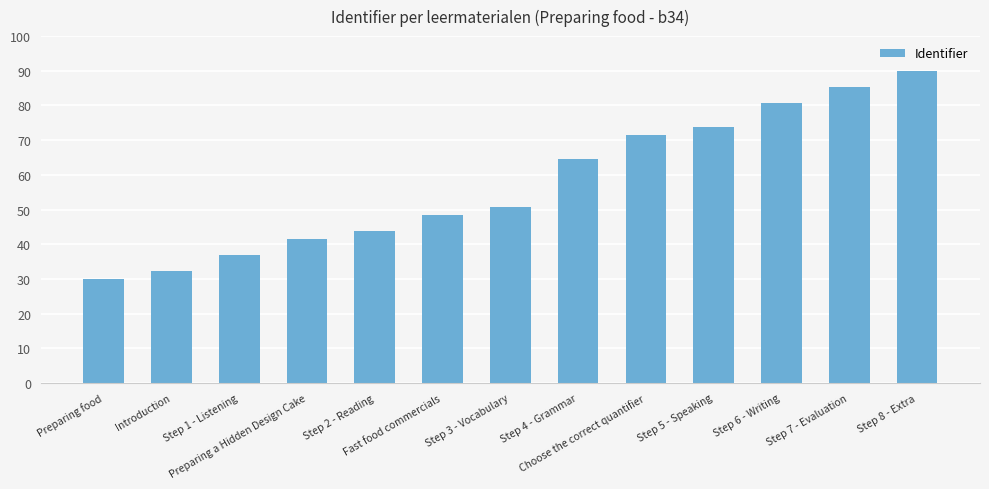

Count the number of data series in this chart.

1